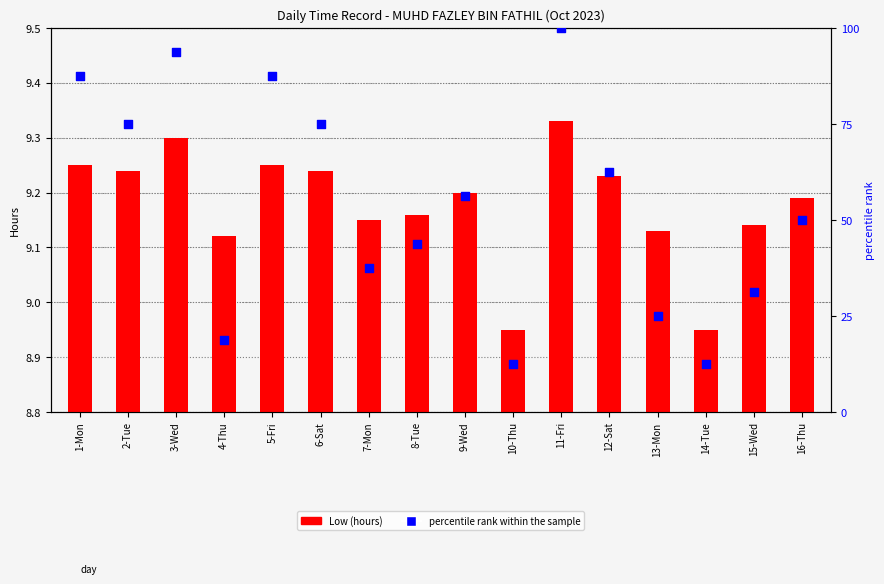

What are all the series names shown in the legend?

Low (hours), percentile rank within the sample